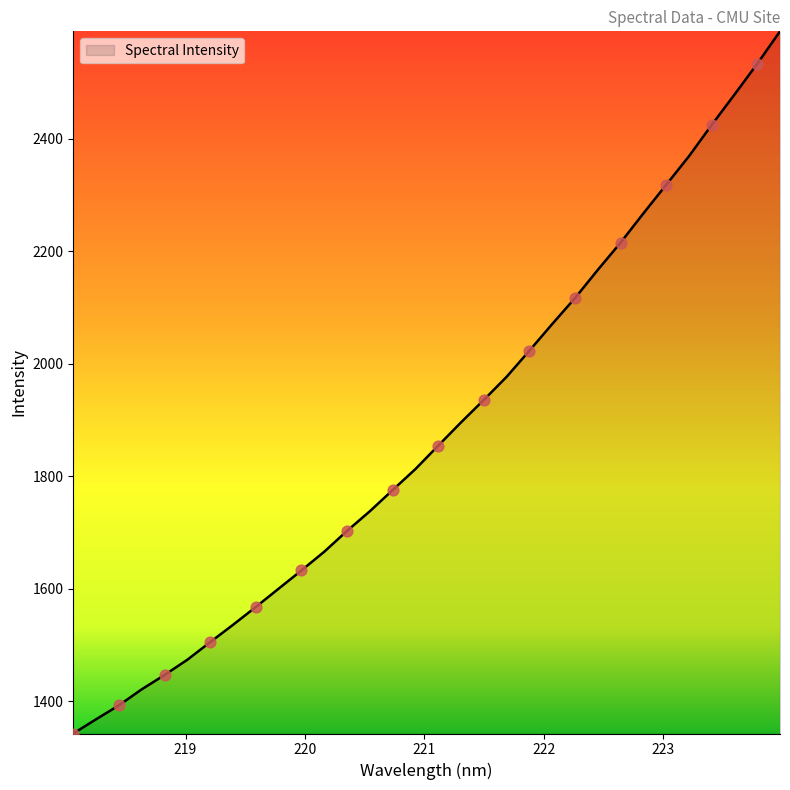

What is the smallest value displayed?

1342.5